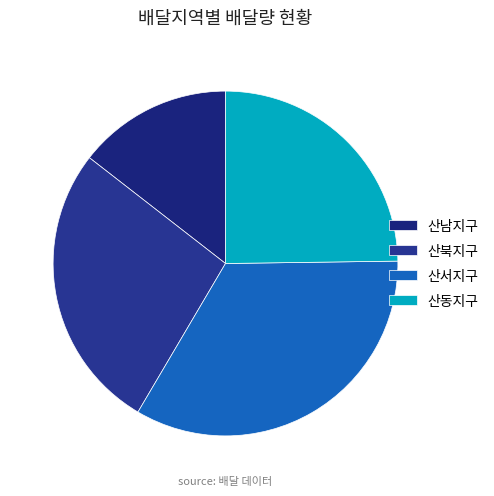

Is there any slice that represents more than half of the pie?

No